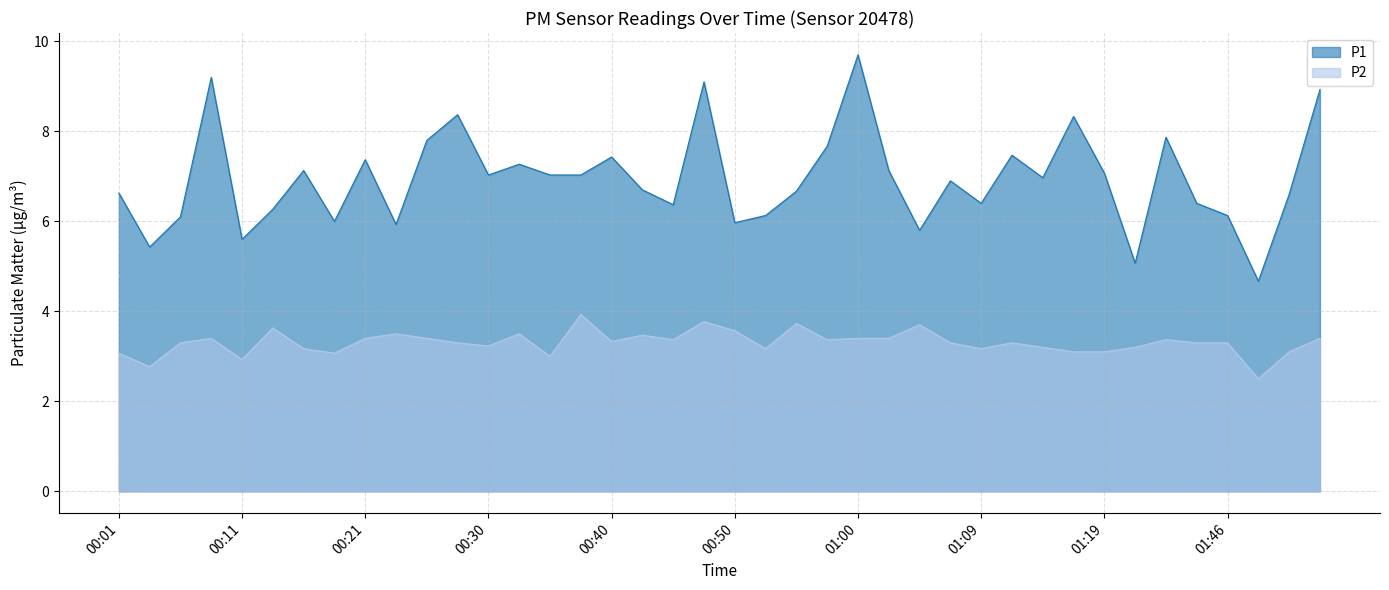

Reading left to right, what are all the values shown in this chart?

P1: 00:01=6.6	00:04=5.4	00:06=6.1	00:08=9.2	00:11=5.6	00:13=6.3	00:16=7.1	00:18=6.0	00:21=7.4	00:23=5.9	00:25=7.8	00:28=8.4	00:30=7.0	00:33=7.3	00:35=7.0	00:38=7.0	00:40=7.4	00:42=6.7	00:45=6.4	00:47=9.1	00:50=6.0	00:52=6.1	00:55=6.7	00:57=7.7	01:00=9.7	01:02=7.1	01:04=5.8	01:07=6.9	01:09=6.4	01:12=7.5	01:14=7.0	01:17=8.3	01:19=7.1	01:35=5.1	01:38=7.9	01:43=6.4	01:46=6.1	01:49=4.7	01:51=6.6	01:54=8.9
P2: 00:01=3.1	00:04=2.8	00:06=3.3	00:08=3.4	00:11=2.9	00:13=3.6	00:16=3.2	00:18=3.1	00:21=3.4	00:23=3.5	00:25=3.4	00:28=3.3	00:30=3.2	00:33=3.5	00:35=3.0	00:38=3.9	00:40=3.3	00:42=3.5	00:45=3.4	00:47=3.8	00:50=3.6	00:52=3.2	00:55=3.7	00:57=3.4	01:00=3.4	01:02=3.4	01:04=3.7	01:07=3.3	01:09=3.2	01:12=3.3	01:14=3.2	01:17=3.1	01:19=3.1	01:35=3.2	01:38=3.4	01:43=3.3	01:46=3.3	01:49=2.5	01:51=3.1	01:54=3.4